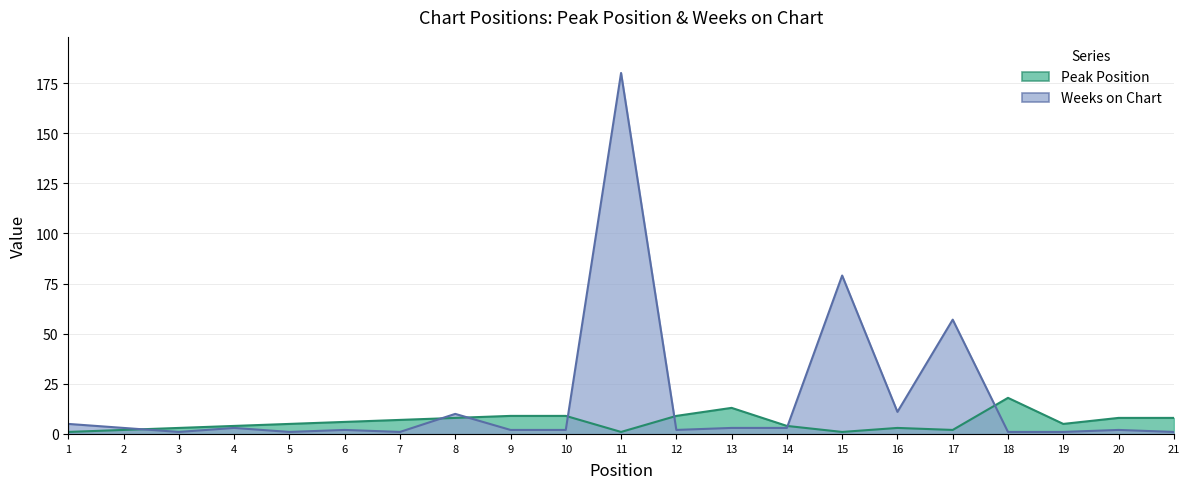

Reading left to right, extract all data points from this chart.

Peak Position: 1=1	2=2	3=3	4=4	5=5	6=6	7=7	8=8	9=9	10=9	11=1	12=9	13=13	14=4	15=1	16=3	17=2	18=18	19=5	20=8	21=8
Weeks on Chart: 1=5	2=3	3=1	4=3	5=1	6=2	7=1	8=10	9=2	10=2	11=180	12=2	13=3	14=3	15=79	16=11	17=57	18=1	19=1	20=2	21=1